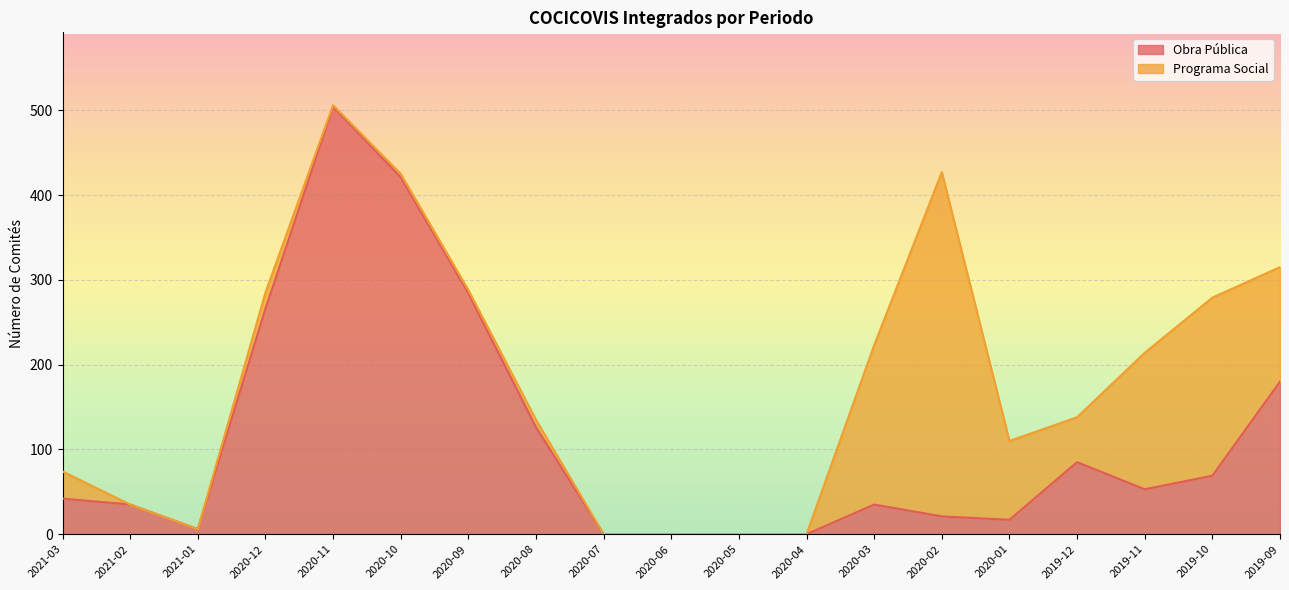

List the labels in order of value, smallest first.

2020-07, 2020-06, 2020-05, 2020-04, 2021-01, 2020-01, 2020-02, 2021-02, 2020-03, 2021-03, 2019-11, 2019-10, 2019-12, 2020-08, 2019-09, 2020-12, 2020-09, 2020-10, 2020-11